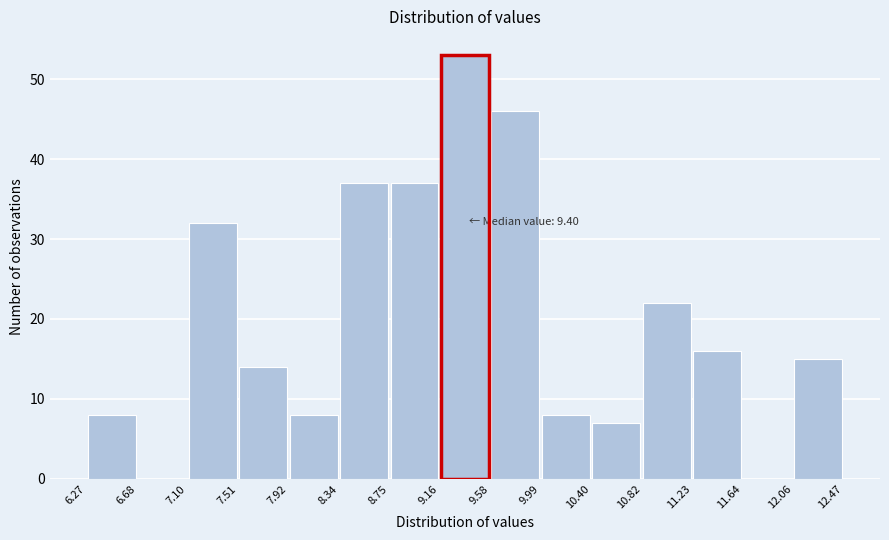

Which range on the x-axis has the tallest bar?

9.16 to 9.58